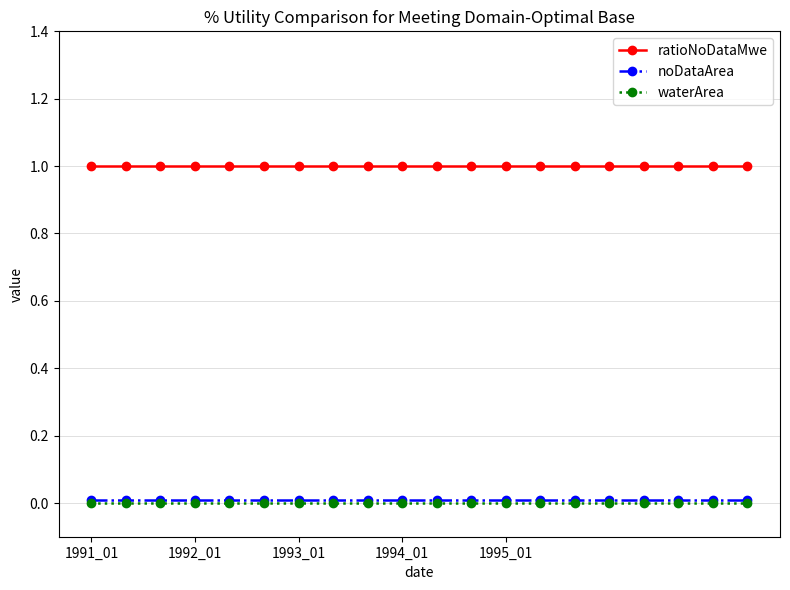

What is the value of the ratioNoDataMwe point at the 17th from the left?

1.0